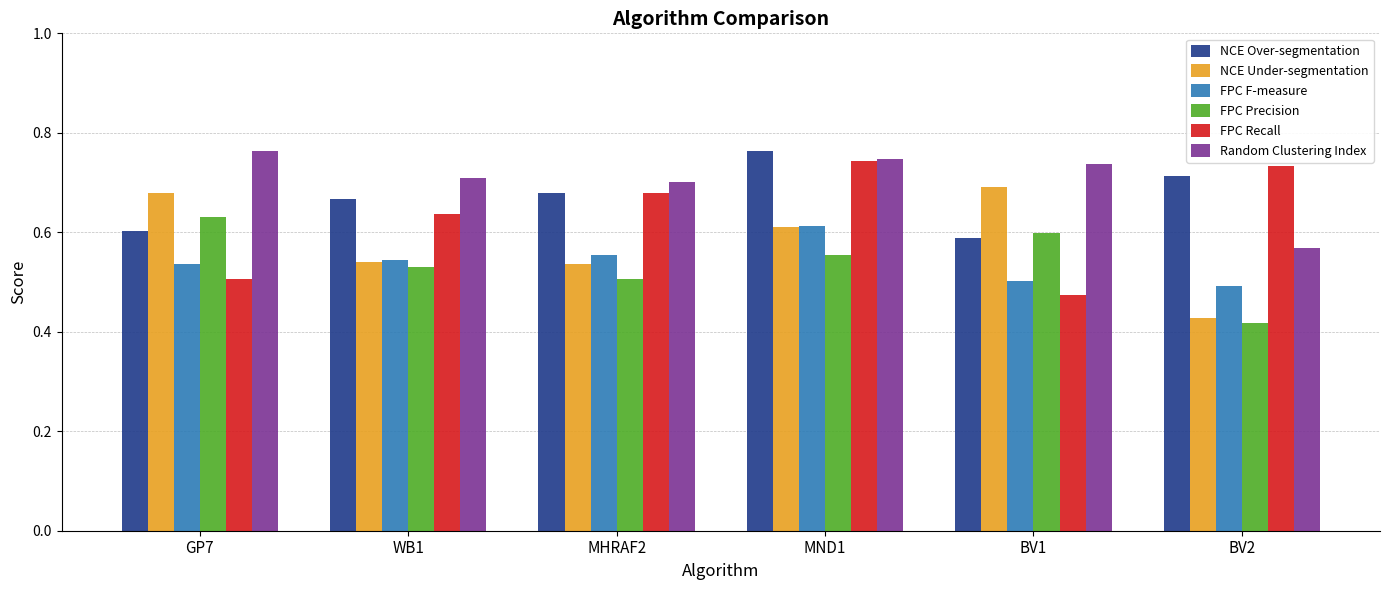

At how many categories does at least one series exceed 0?

6